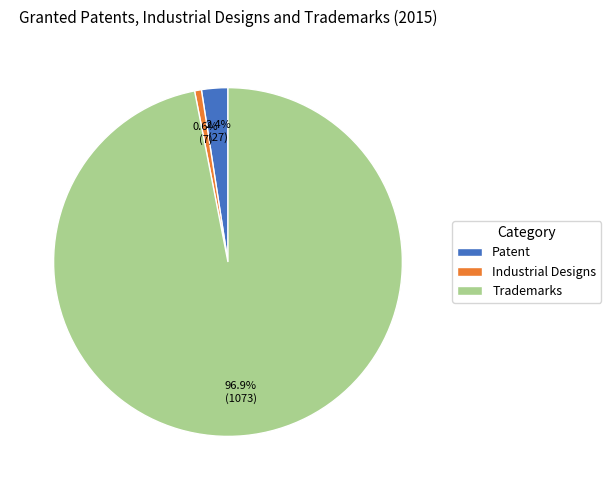

To the nearest percent, what is the combined percentage of Industrial Designs and Trademarks?

98%